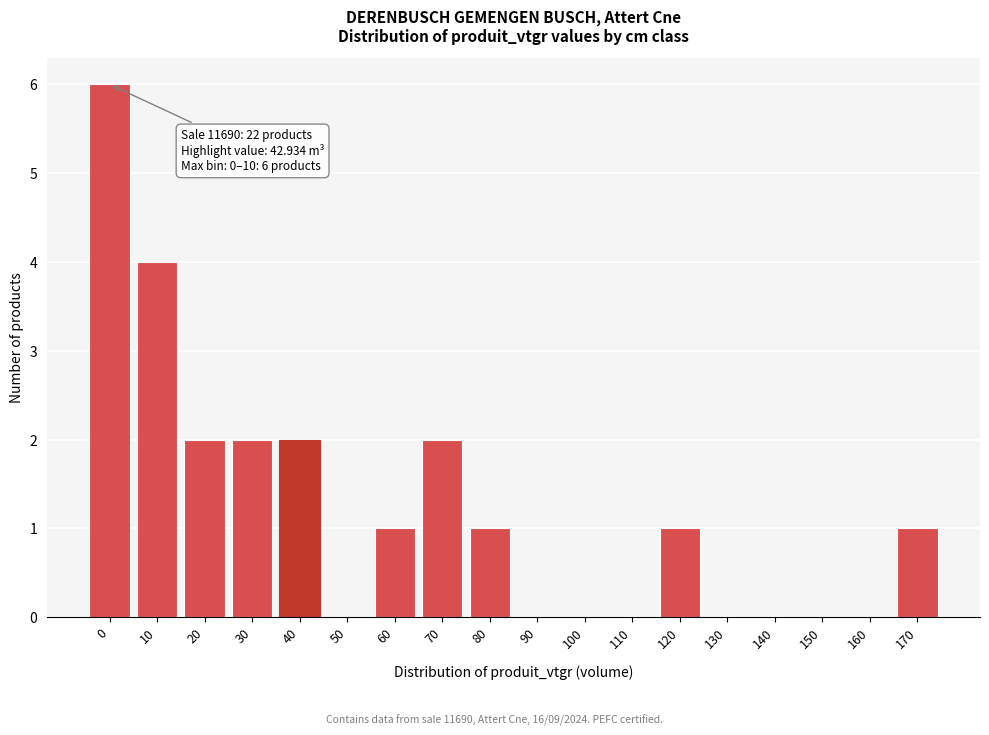

Reading right to left, extract all data points from this chart.

170=1	160=0	150=0	140=0	130=0	120=1	110=0	100=0	90=0	80=1	70=2	60=1	50=0	40=2	30=2	20=2	10=4	0=6